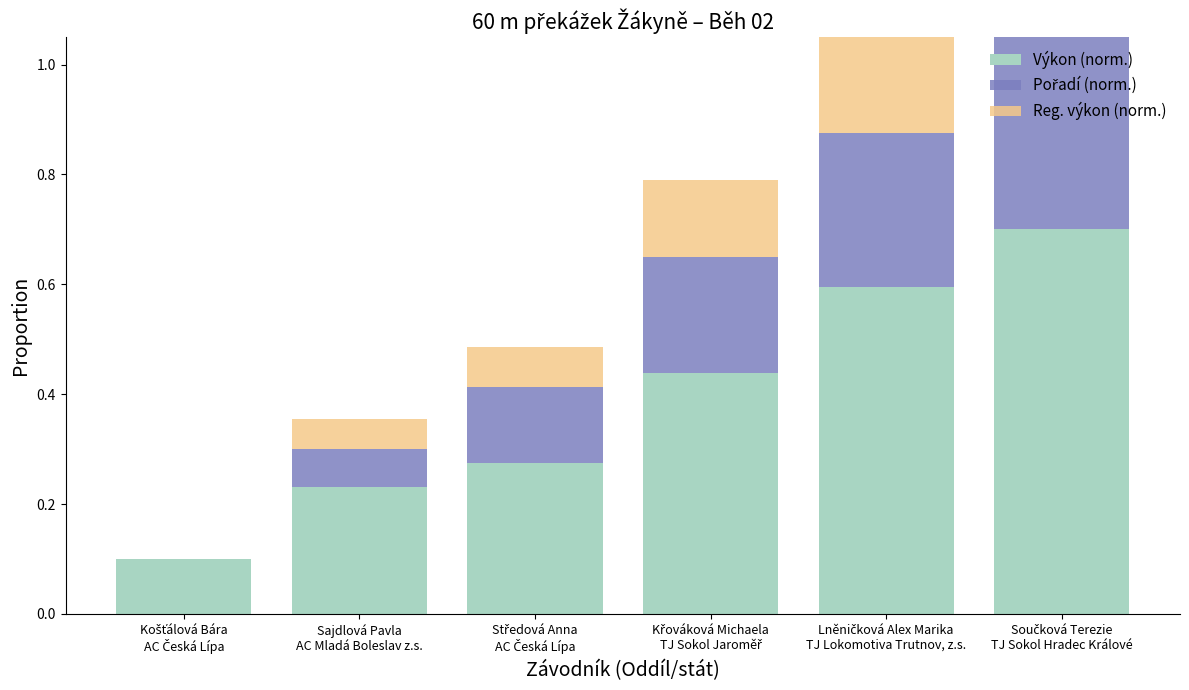

What is the value of the Reg. výkon (norm.) bar at the 3rd from the left?

0.1